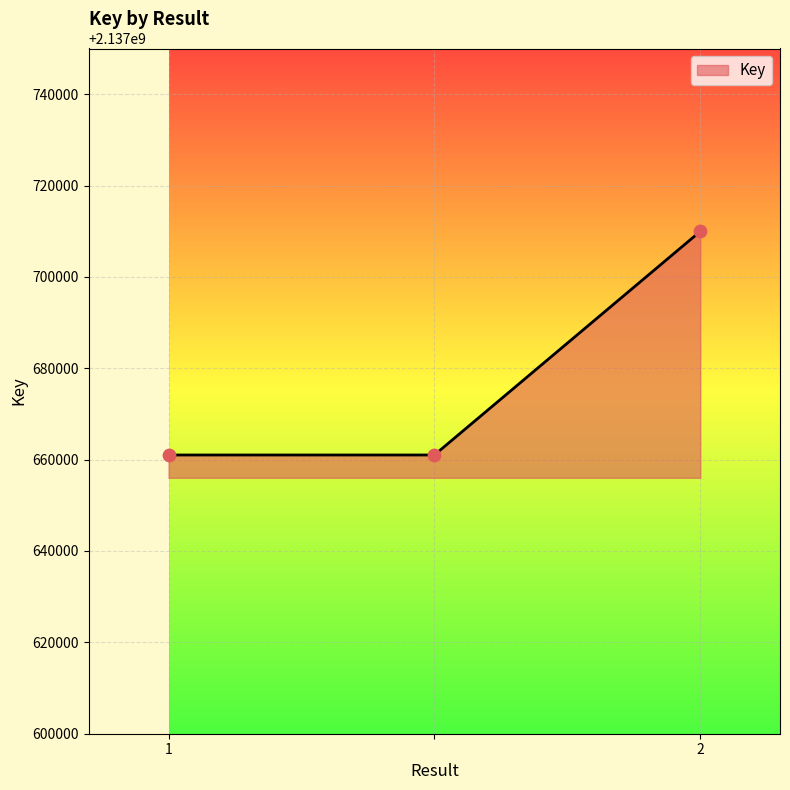

What is the difference between the maximum and minimum values?

48946